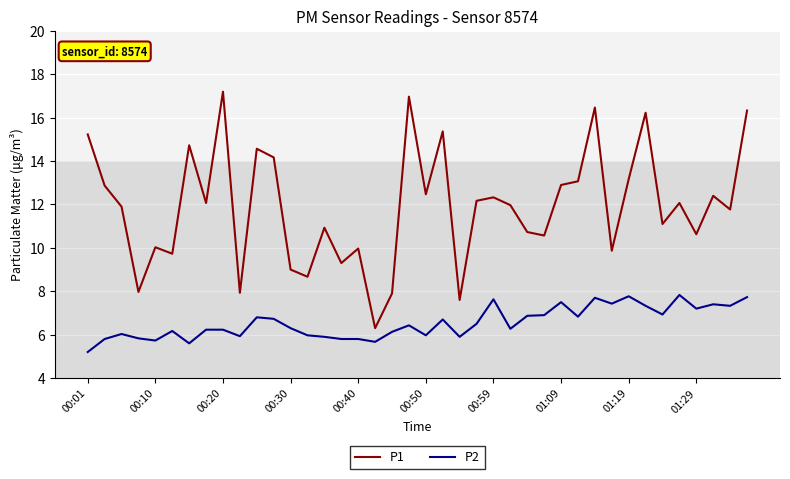

Which series has the largest total across all categories?

P1